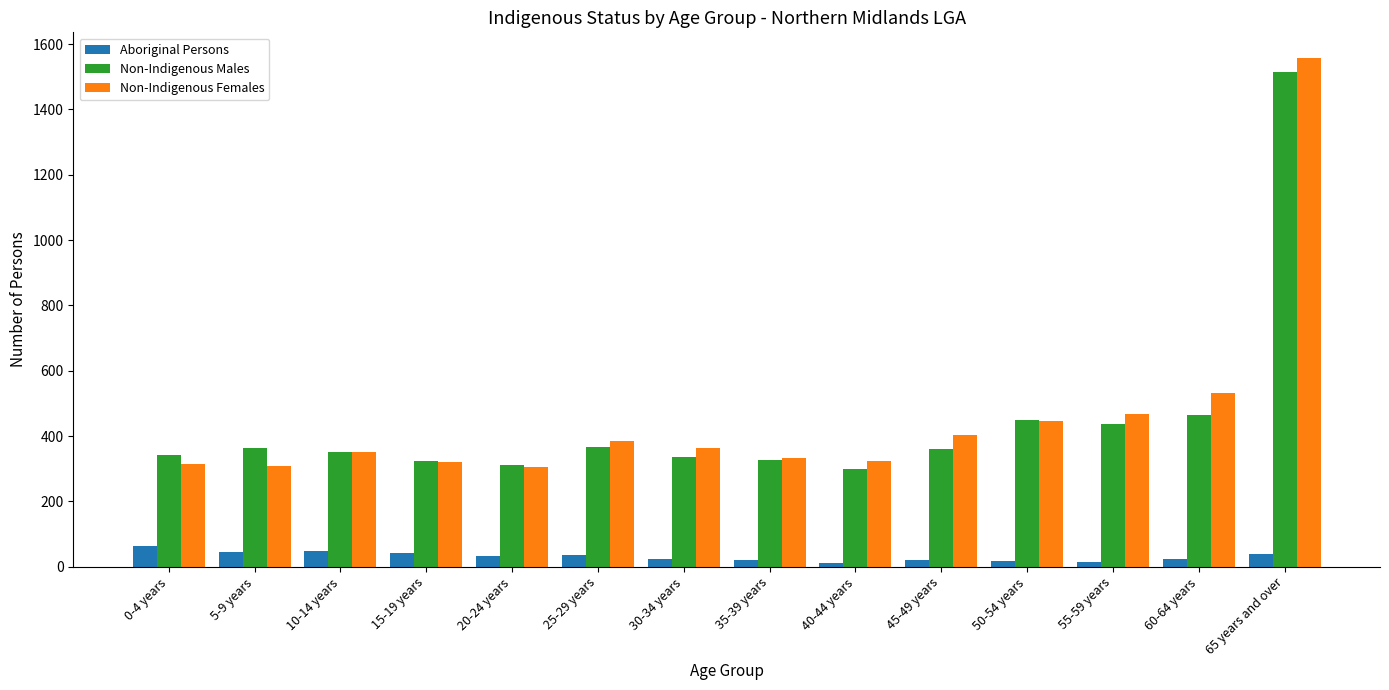

What is the spread (max minus min) of values at 10-14 years?

303